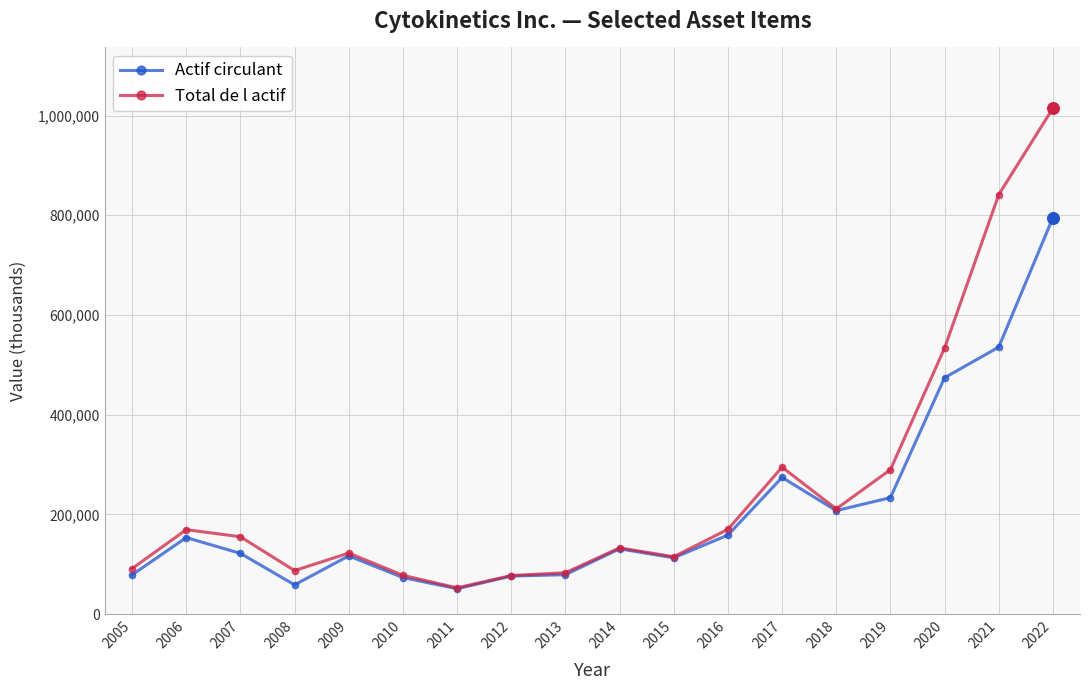

Is the value of Actif circulant at 2020 greater than the value of Total de l actif at 2020?

No